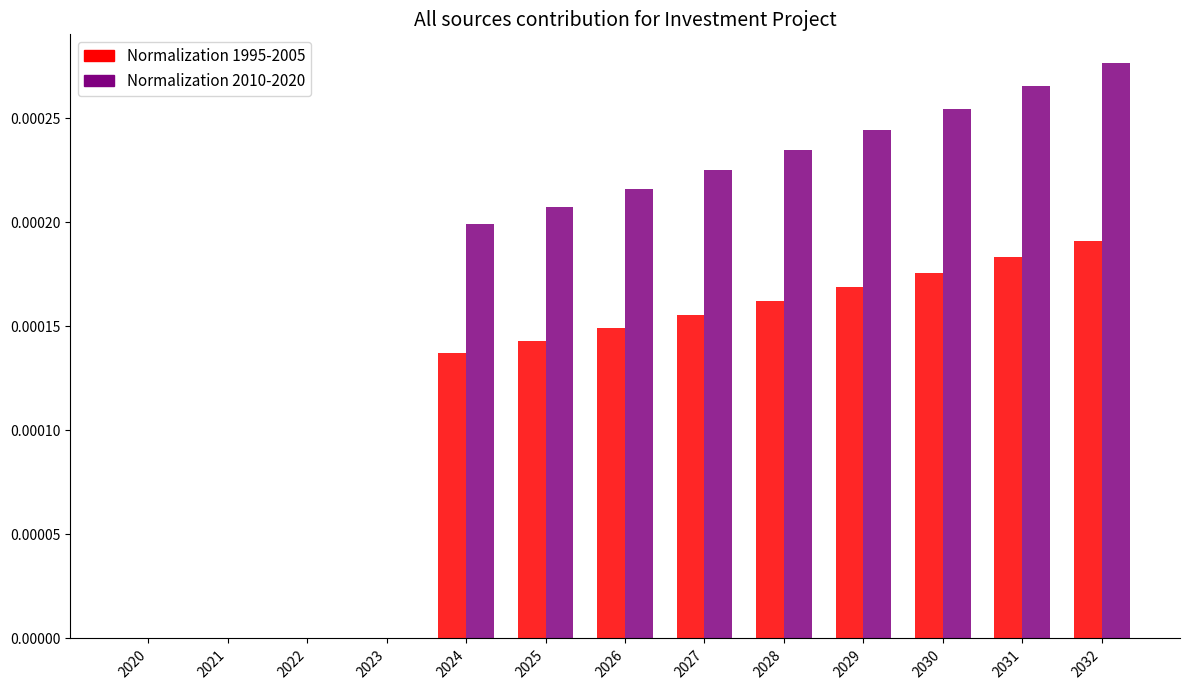

True or false: Normalization 2010-2020 has a value of 0.0 at 2023.

True